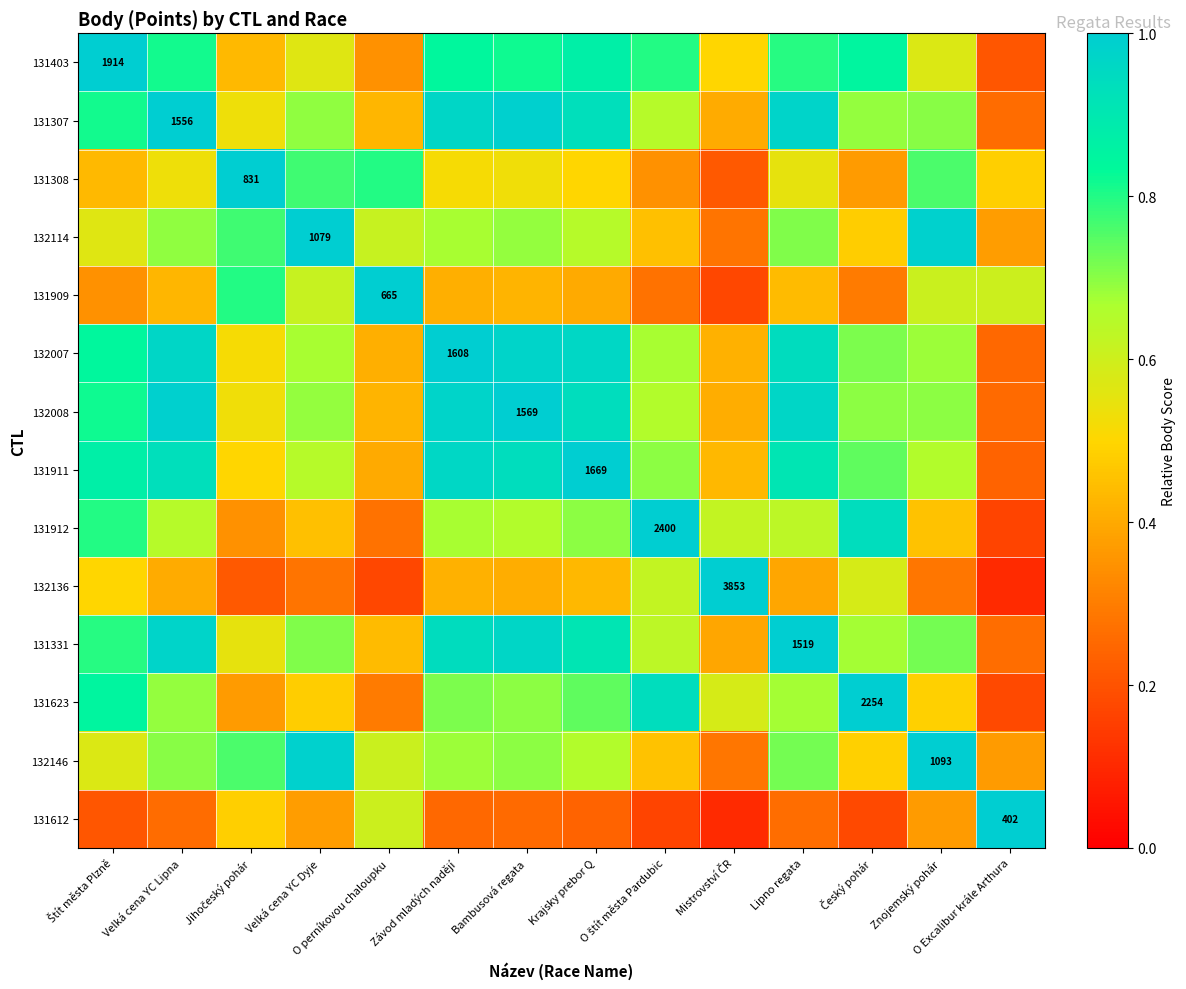

What is the lowest value of the 131308 series?

0.2